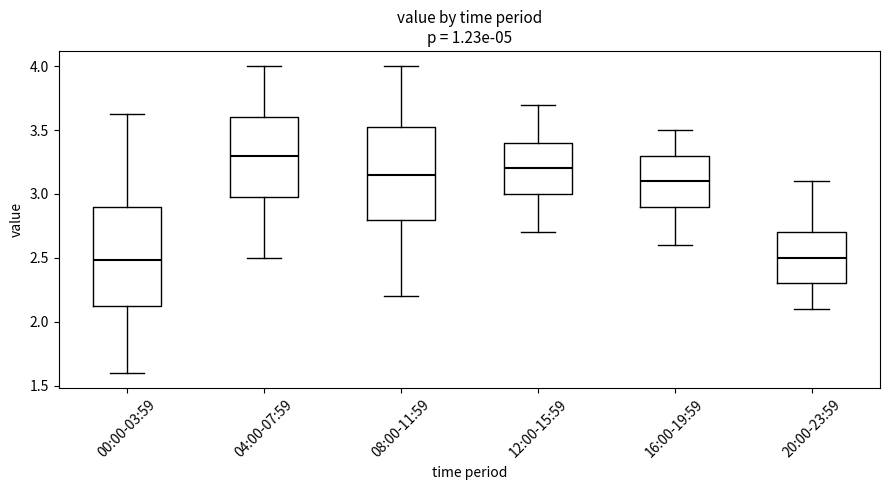

Reading left to right, read every box against the y-axis: the position of its median line, the range the box covers, and the ends of its whiskers. The values are not printed on the chart, so give them approximately, as read against the axis.

00:00-03:59: median 2.50, box 2.10 to 2.90, whiskers 1.60 to 3.65
04:00-07:59: median 3.30, box 3.00 to 3.60, whiskers 2.50 to 4.00
08:00-11:59: median 3.15, box 2.80 to 3.55, whiskers 2.20 to 4.00
12:00-15:59: median 3.20, box 3.00 to 3.40, whiskers 2.70 to 3.70
16:00-19:59: median 3.10, box 2.90 to 3.30, whiskers 2.60 to 3.50
20:00-23:59: median 2.50, box 2.30 to 2.70, whiskers 2.10 to 3.10